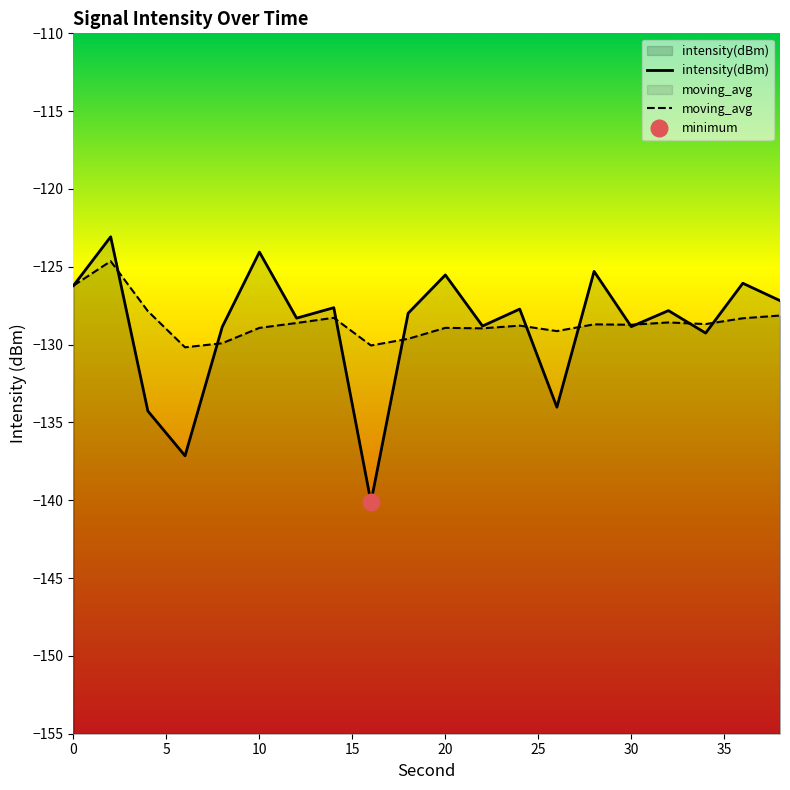

What is the minimum value for moving_avg?

-130.2